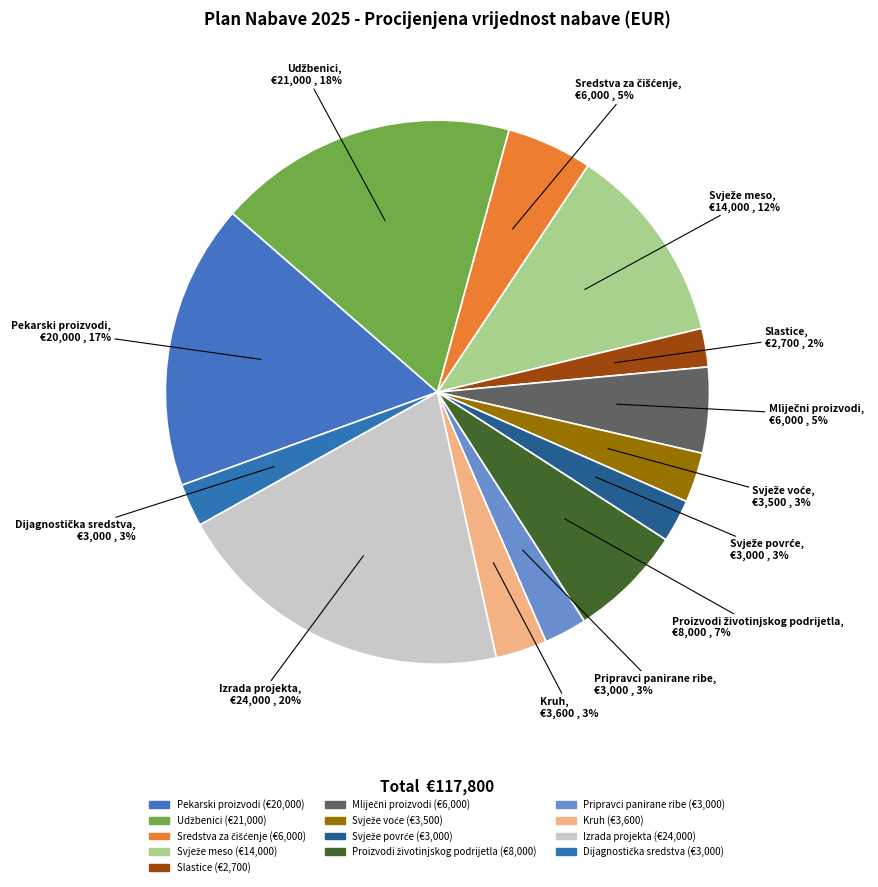

How many segments does this pie chart have?

13